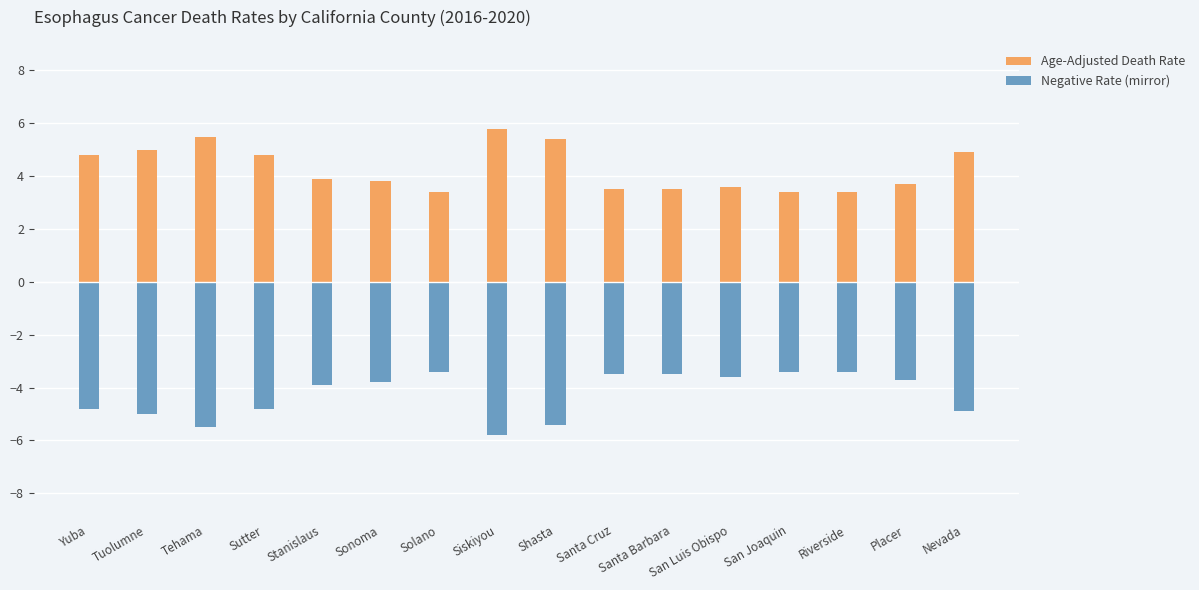

At which label does Negative Rate (mirror) reach its minimum?

Siskiyou